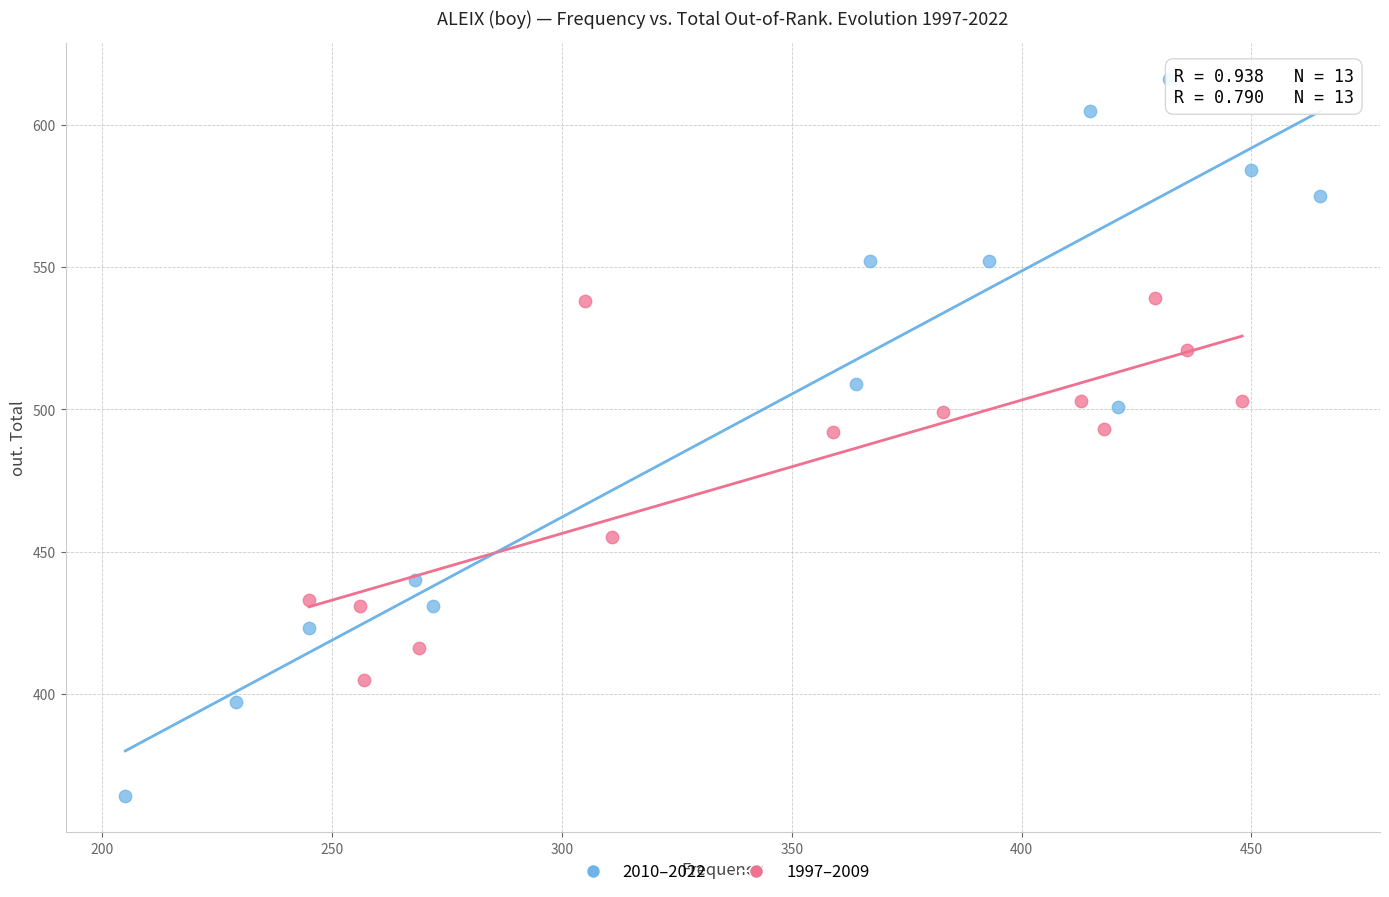

Which series has the widest spread of Y values?

2010–2022